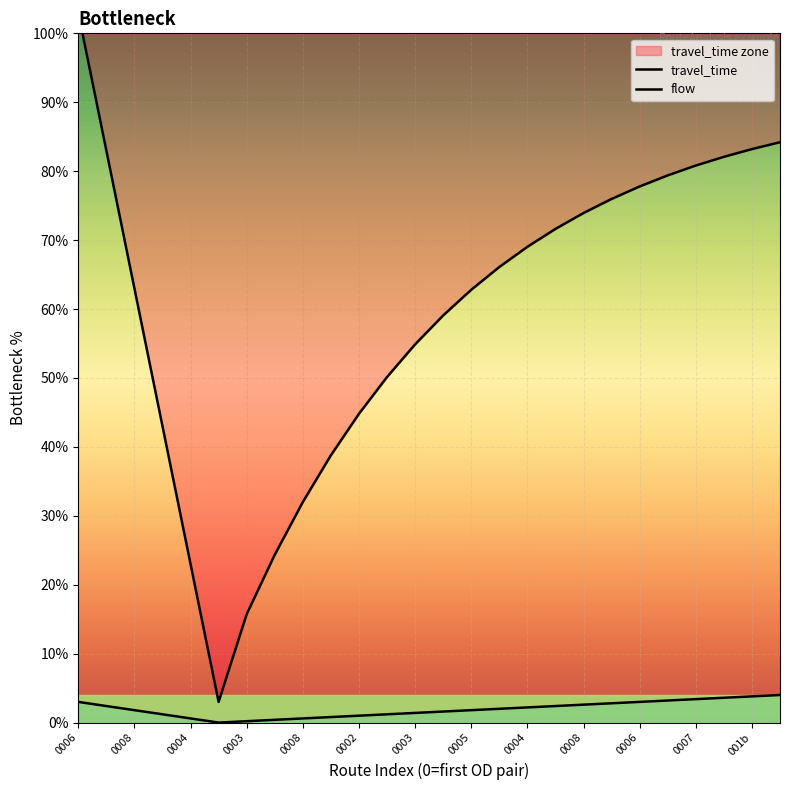

The value of flow at 0004 is 0.5. True or false?

False